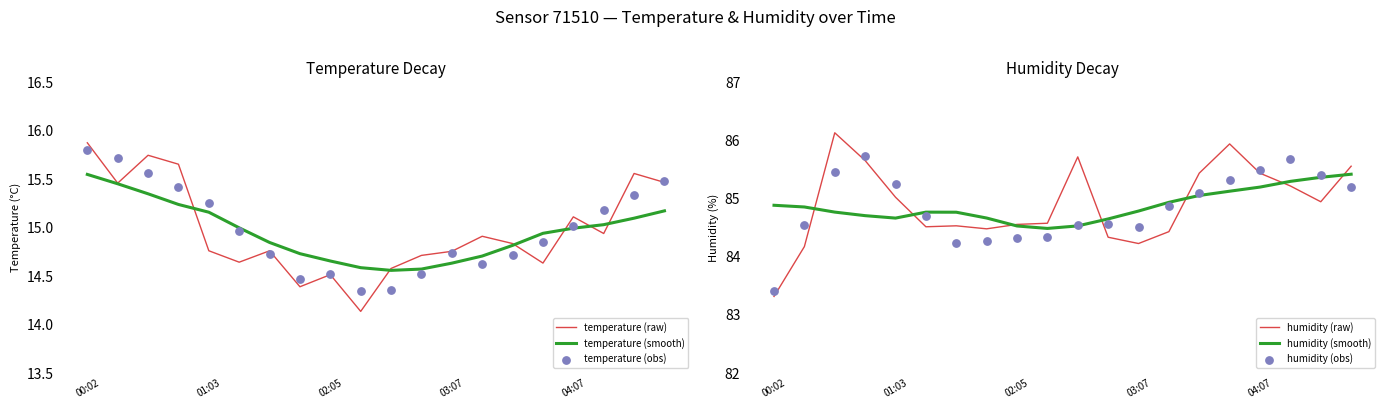

Which series contains the lowest Y value?

temperature (raw)